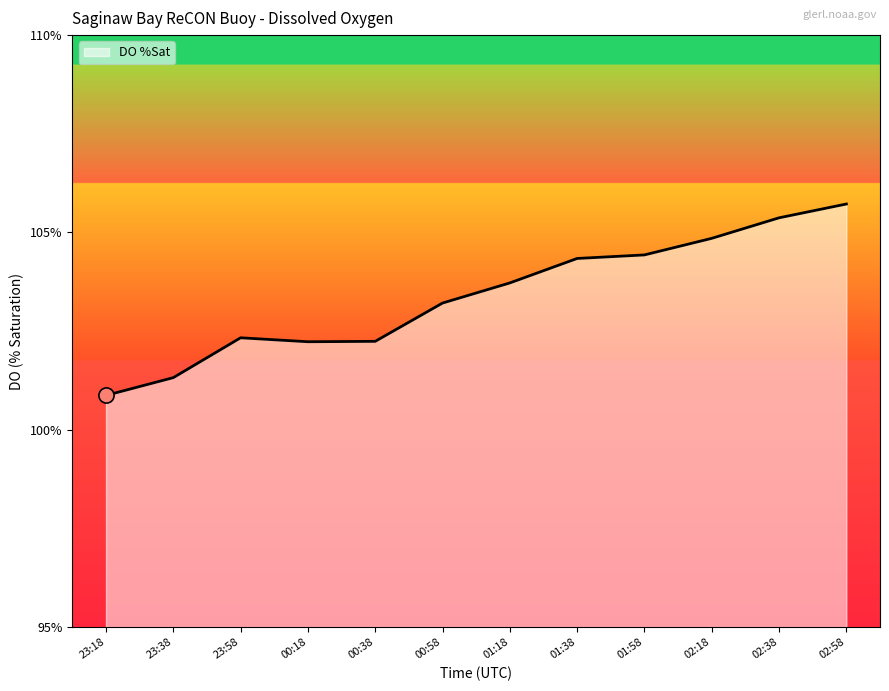

What is the ratio of the value at 01:38 to the value at 02:38?

1.0